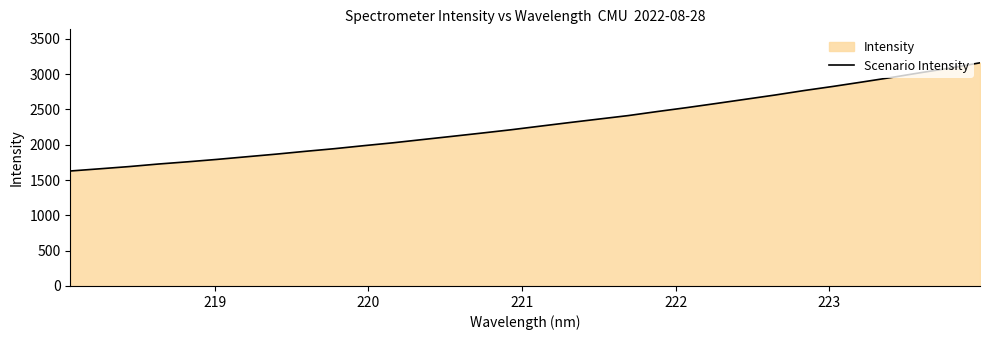

What is the average value?

2292.3